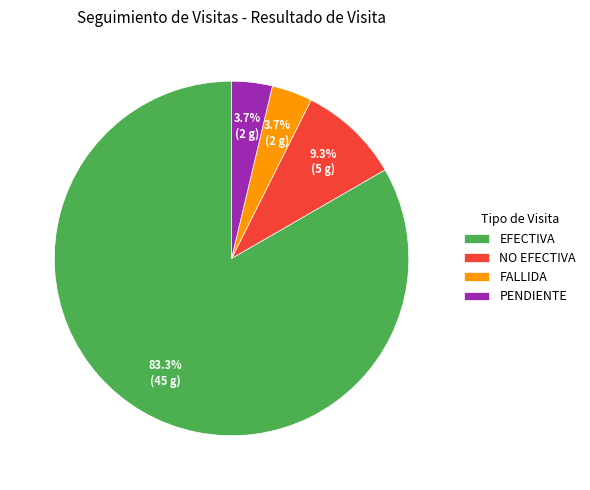

Do FALLIDA and NO EFECTIVA together represent more than half of the pie?

No